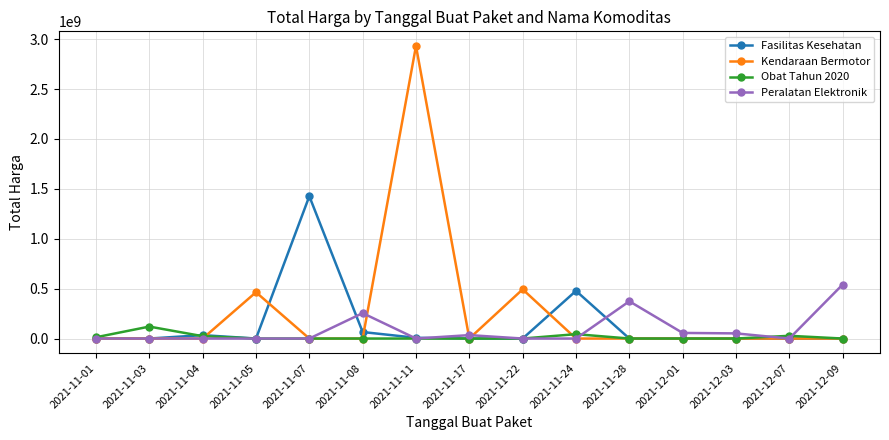

What is the sum of the Peralatan Elektronik values at 2021-12-01 and 2021-11-07?

56152800